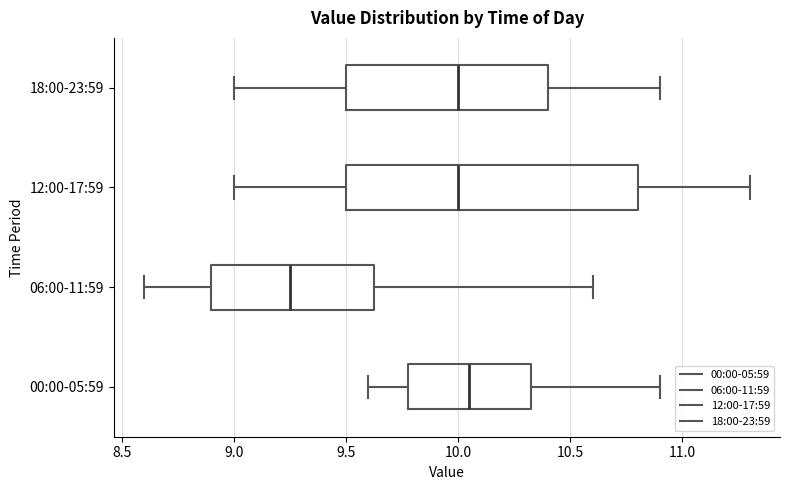

Reading bottom to top, read every box against the x-axis: the position of its median line, the range the box covers, and the ends of its whiskers. The values are not printed on the chart, so give them approximately, as read against the axis.

00:00-05:59: median 10.05, box 9.80 to 10.35, whiskers 9.60 to 10.90
06:00-11:59: median 9.25, box 8.90 to 9.65, whiskers 8.60 to 10.60
12:00-17:59: median 10.00, box 9.50 to 10.80, whiskers 9.00 to 11.30
18:00-23:59: median 10.00, box 9.50 to 10.40, whiskers 9.00 to 10.90